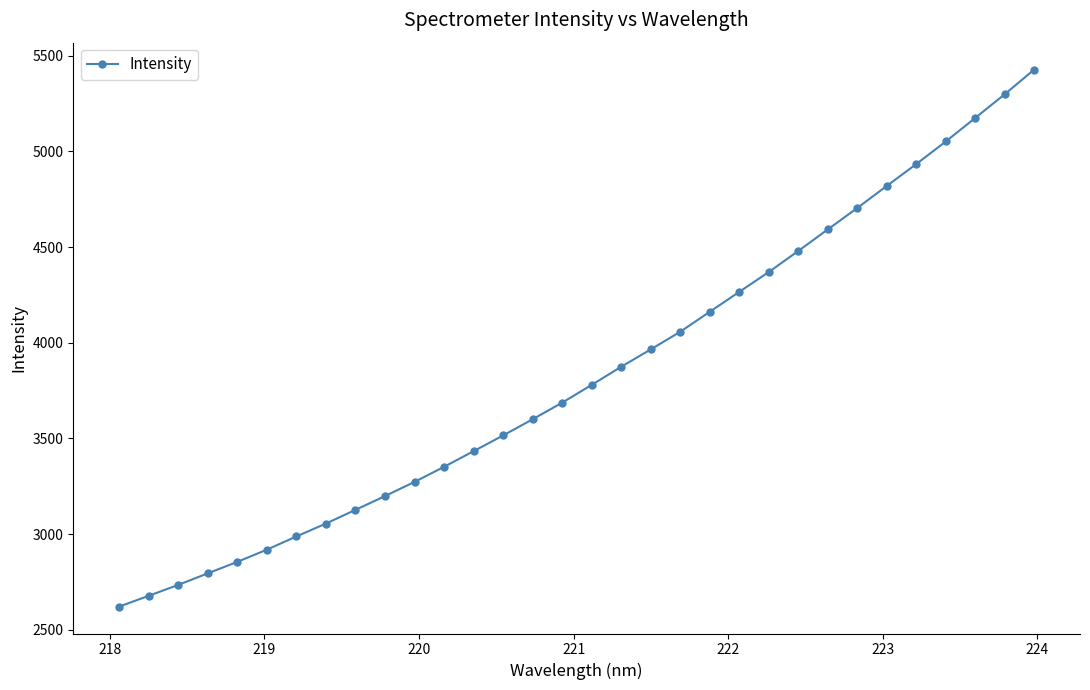

Does the chart have visible grid lines?

No